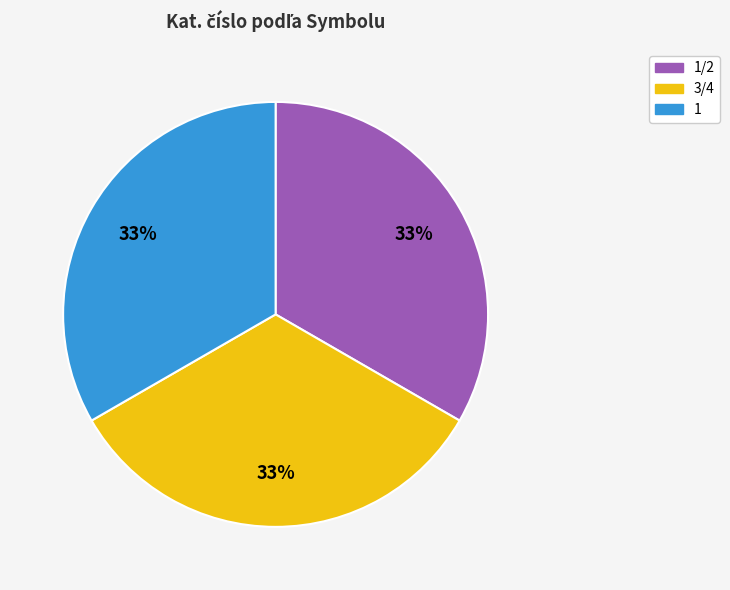

How many segments does this pie chart have?

3